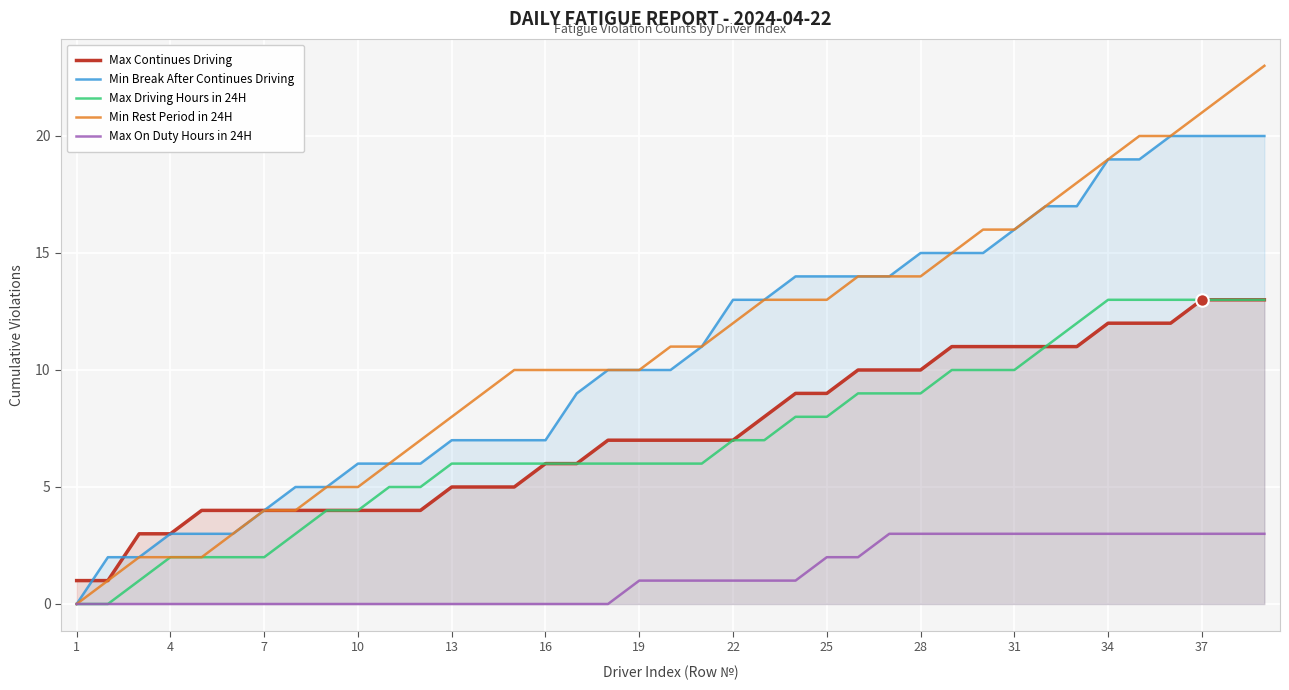

Which series has the largest total across all categories?

Min Rest Period in 24H